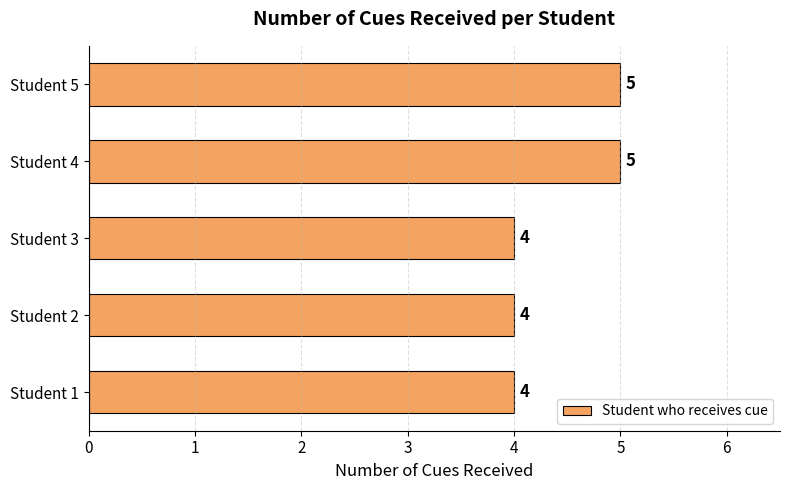

What is the minimum value shown in the chart?

4